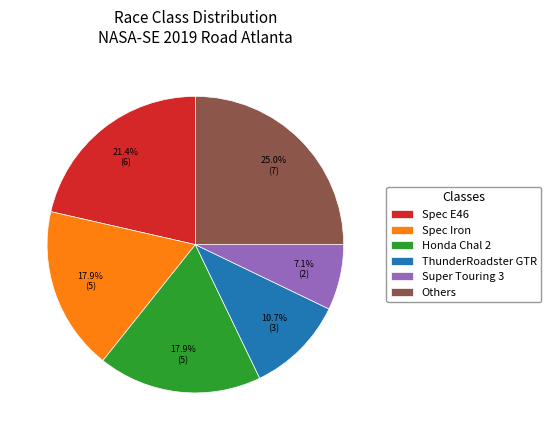

Which category has the biggest portion of the pie?

Others